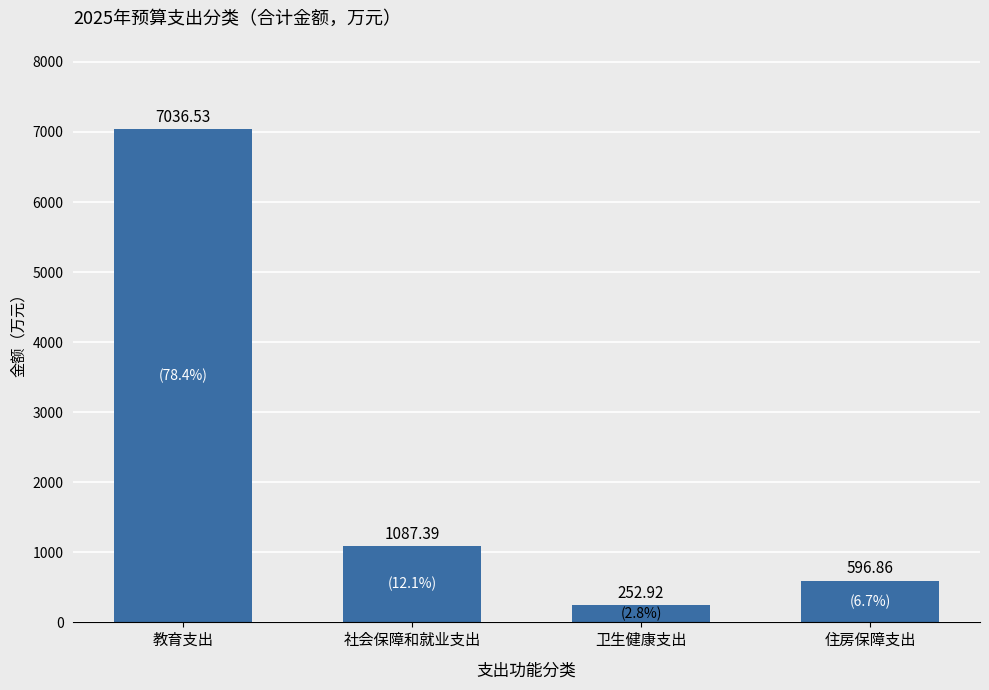

Rank the categories by value from lowest to highest.

卫生健康支出, 住房保障支出, 社会保障和就业支出, 教育支出